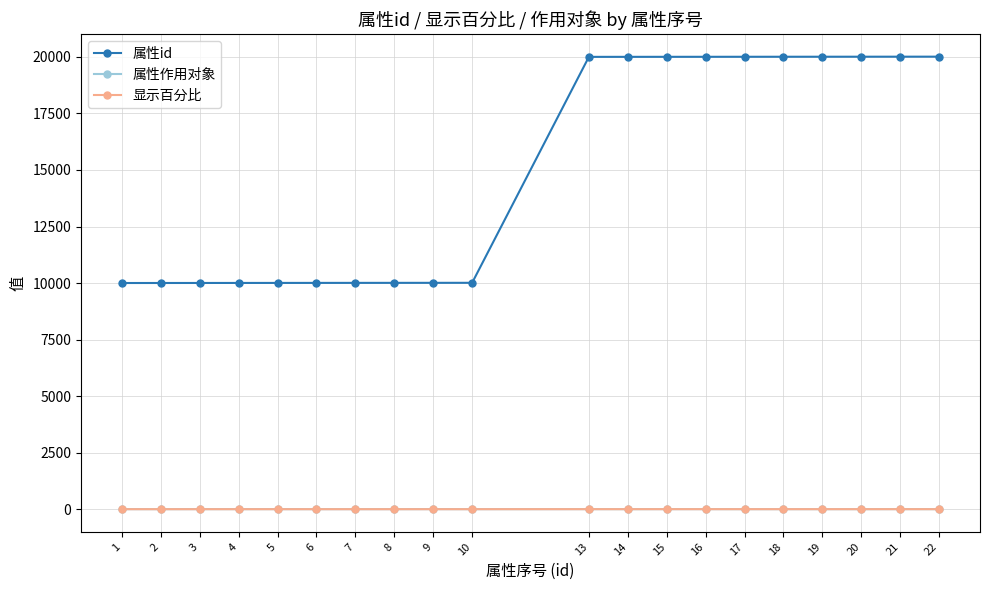

Which series has the largest range (max minus min)?

属性id